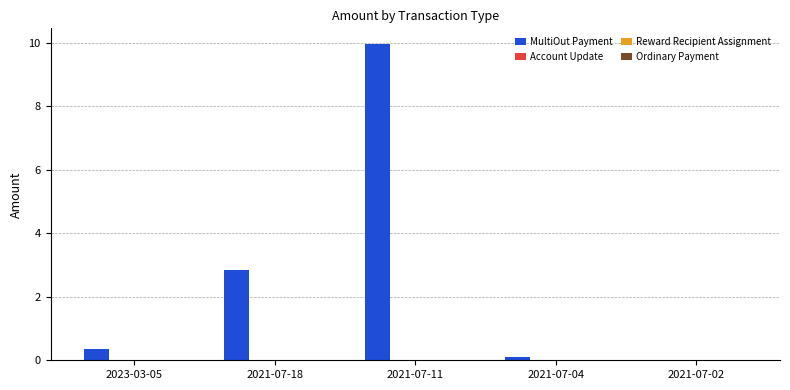

What is the average value of the MultiOut Payment series?

2.7